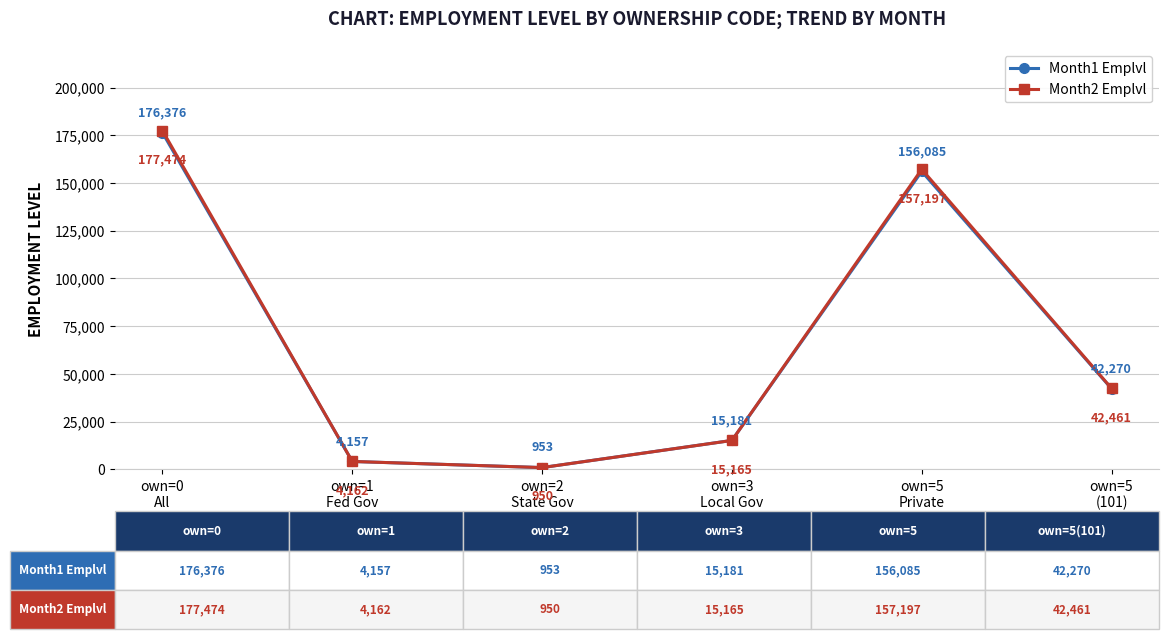

Which series has the widest spread of values?

Month2 Emplvl